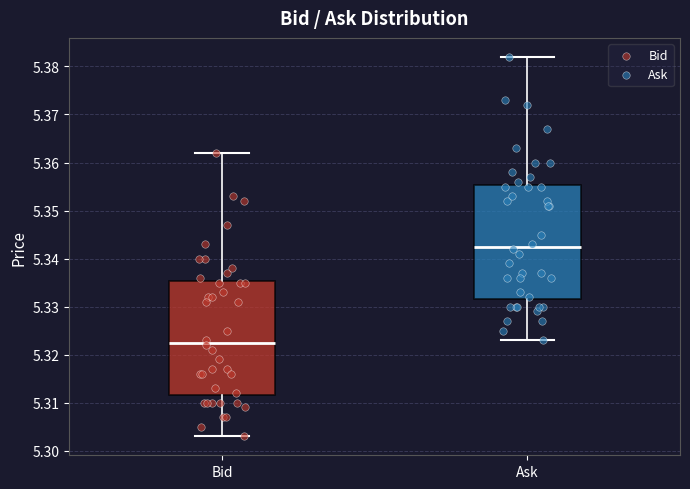

Which box has the highest median line?

Ask